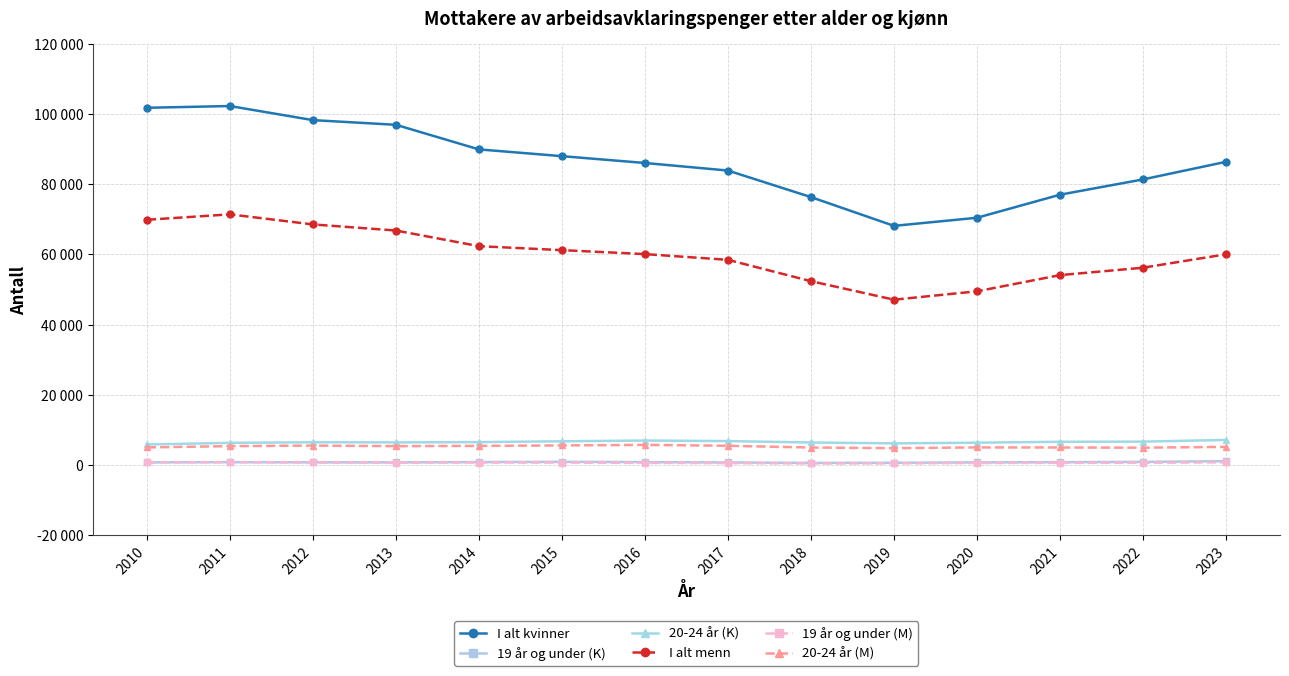

Which series changed the most between 2021 and 2022?

I alt kvinner